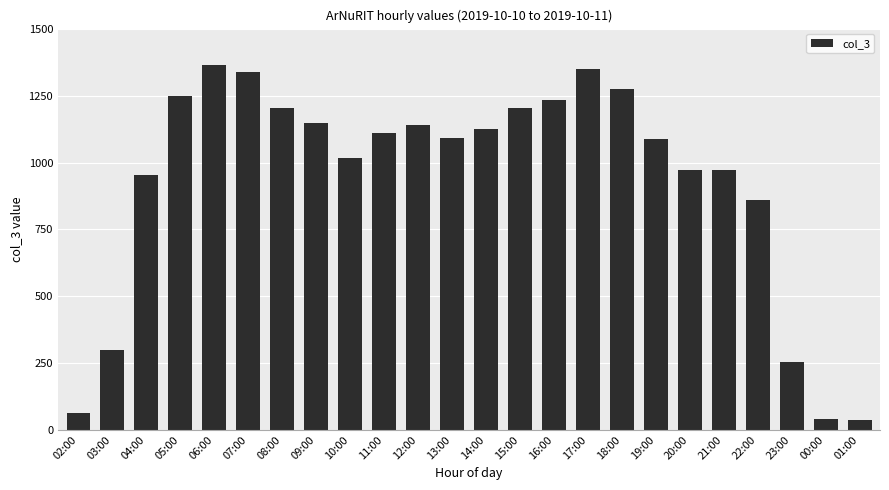

What is the value of the 14th bar from the left?

1206